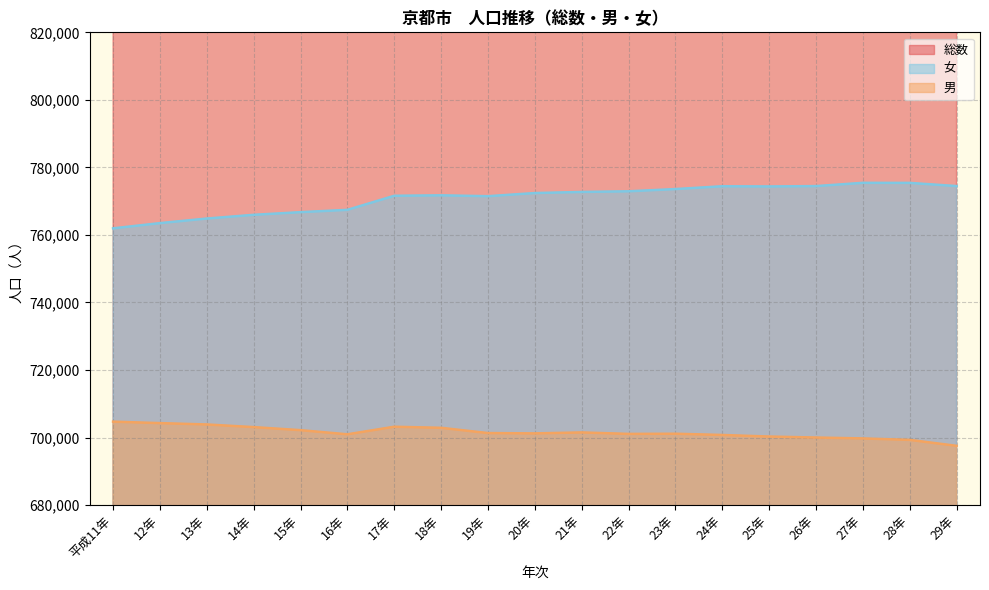

Does the chart display data point markers on the line(s)?

No